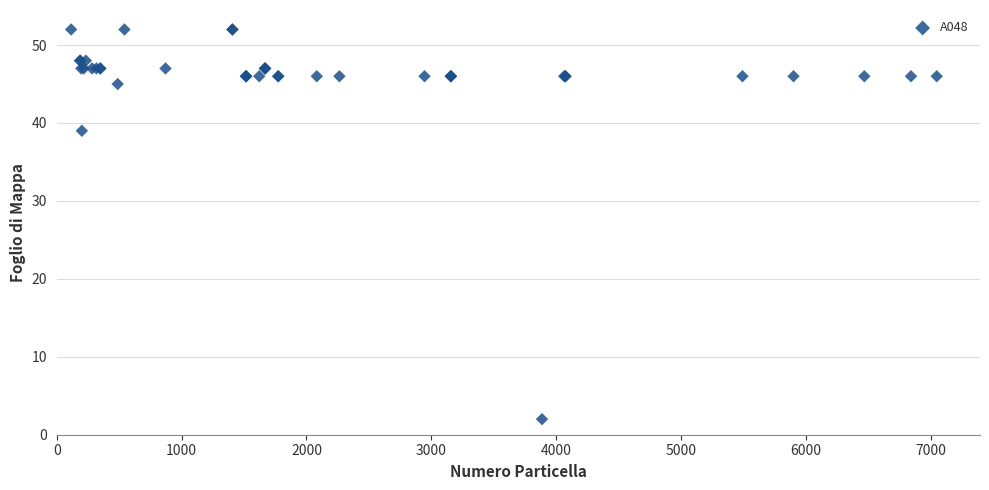

What Y value in the scatter plot is closest to 27?

39